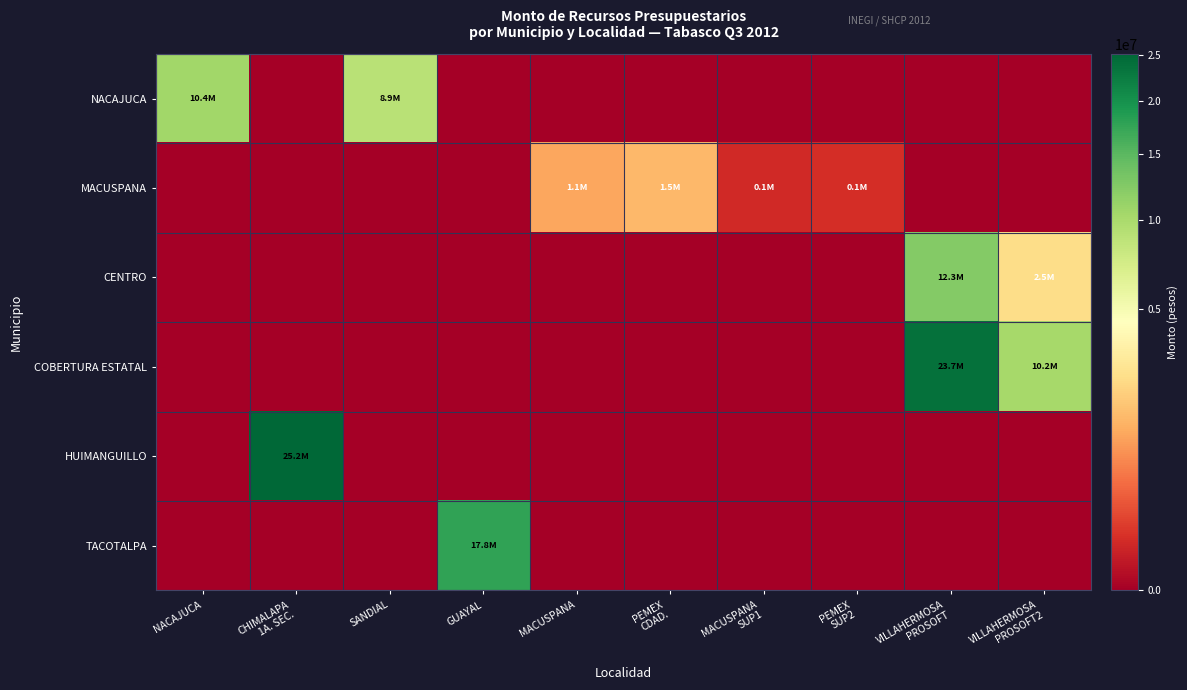

Reading left to right, extract all data points from this chart.

NACAJUCA: NACAJUCA=10447784	CHIMALAPA
1A. SEC.=0	SANDIAL=8923013	GUAYAL=0	MACUSPANA=0	PEMEX
CDAD.=0	MACUSPANA
SUP1=0	PEMEX
SUP2=0	VILLAHERMOSA
PROSOFT=0	VILLAHERMOSA
PROSOFT2=0
MACUSPANA: NACAJUCA=0	CHIMALAPA
1A. SEC.=0	SANDIAL=0	GUAYAL=0	MACUSPANA=1142857	PEMEX
CDAD.=1493448	MACUSPANA
SUP1=57143	PEMEX
SUP2=74672	VILLAHERMOSA
PROSOFT=0	VILLAHERMOSA
PROSOFT2=0
CENTRO: NACAJUCA=0	CHIMALAPA
1A. SEC.=0	SANDIAL=0	GUAYAL=0	MACUSPANA=0	PEMEX
CDAD.=0	MACUSPANA
SUP1=0	PEMEX
SUP2=0	VILLAHERMOSA
PROSOFT=12268120	VILLAHERMOSA
PROSOFT2=2487168
COBERTURA ESTATAL: NACAJUCA=0	CHIMALAPA
1A. SEC.=0	SANDIAL=0	GUAYAL=0	MACUSPANA=0	PEMEX
CDAD.=0	MACUSPANA
SUP1=0	PEMEX
SUP2=0	VILLAHERMOSA
PROSOFT=23738604	VILLAHERMOSA
PROSOFT2=10195220
HUIMANGUILLO: NACAJUCA=0	CHIMALAPA
1A. SEC.=25172382	SANDIAL=0	GUAYAL=0	MACUSPANA=0	PEMEX
CDAD.=0	MACUSPANA
SUP1=0	PEMEX
SUP2=0	VILLAHERMOSA
PROSOFT=0	VILLAHERMOSA
PROSOFT2=0
TACOTALPA: NACAJUCA=0	CHIMALAPA
1A. SEC.=0	SANDIAL=0	GUAYAL=17823983	MACUSPANA=0	PEMEX
CDAD.=0	MACUSPANA
SUP1=0	PEMEX
SUP2=0	VILLAHERMOSA
PROSOFT=0	VILLAHERMOSA
PROSOFT2=0